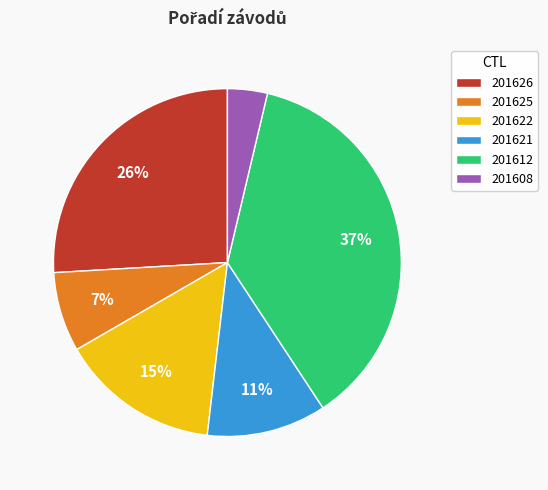

To the nearest percent, what portion does 201622 represent?

15%